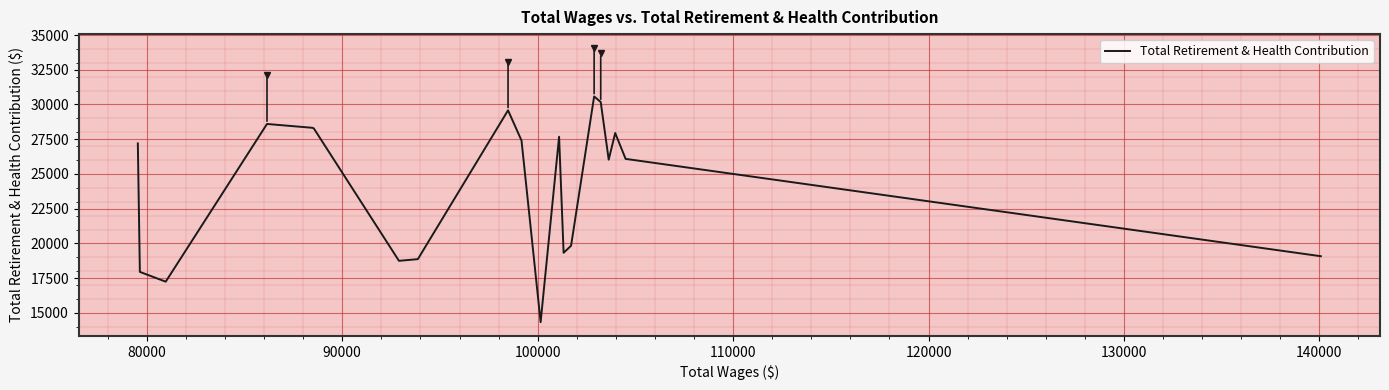

How many interior local valleys (lower than both neighbors) does the data have?

5